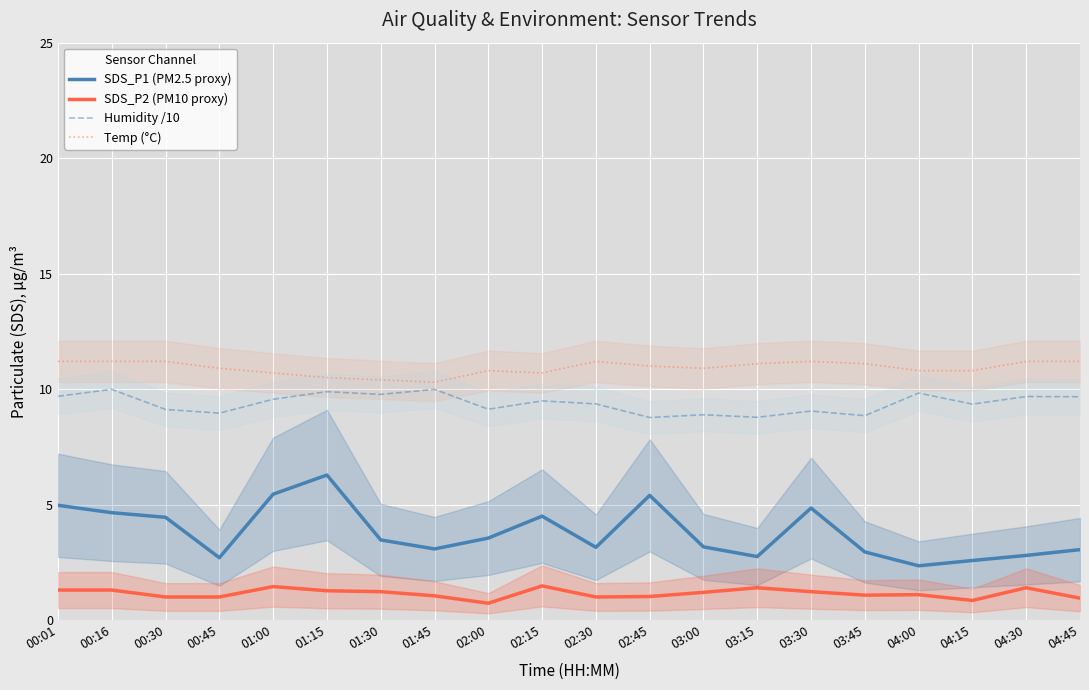

Does the chart display data point markers on the line(s)?

No